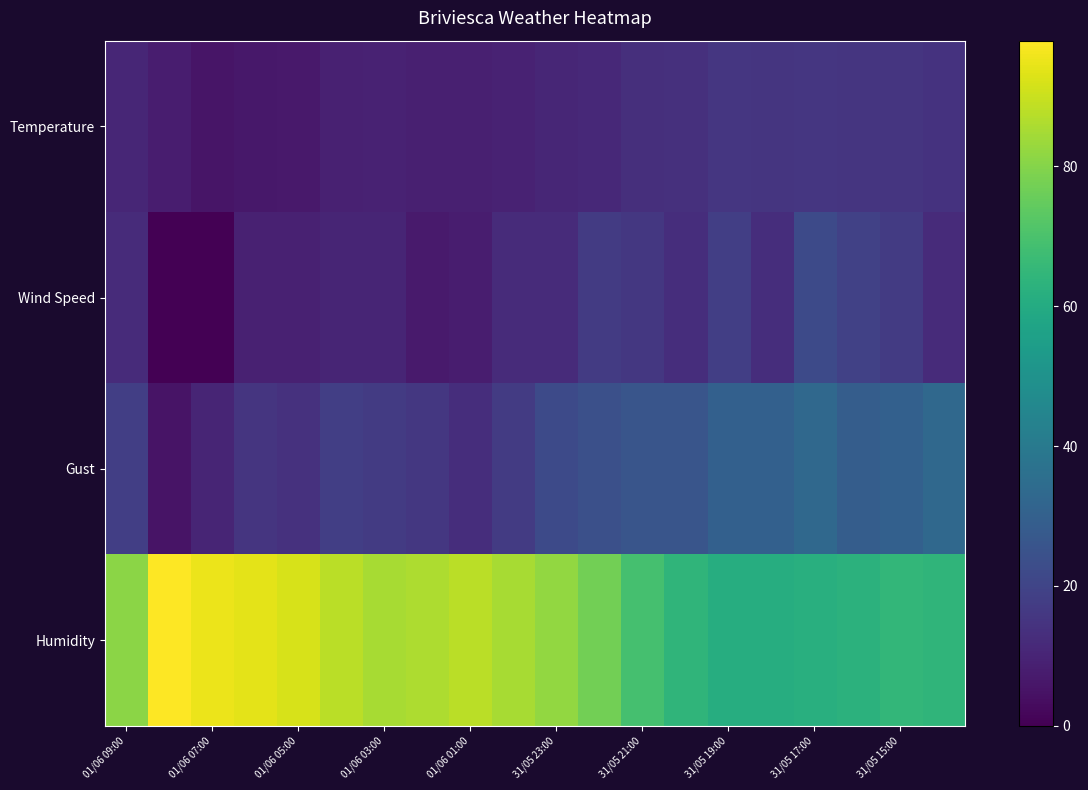

At how many categories does at least one series exceed 3?

20